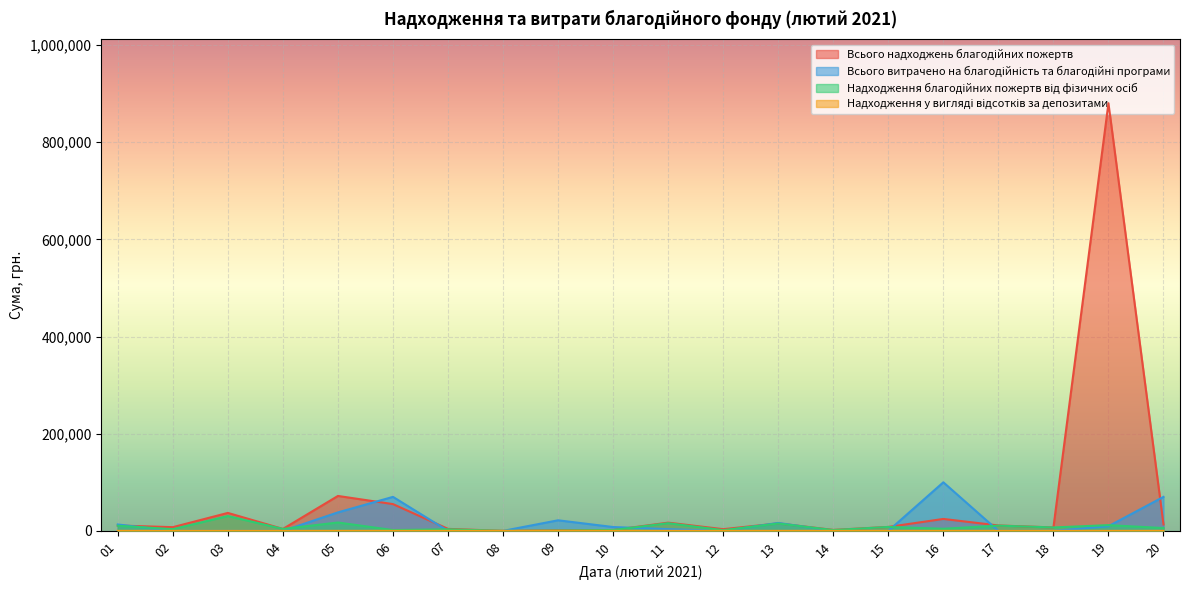

How many positive values does the Надходження у вигляді відсотків за депозитами series have?

19